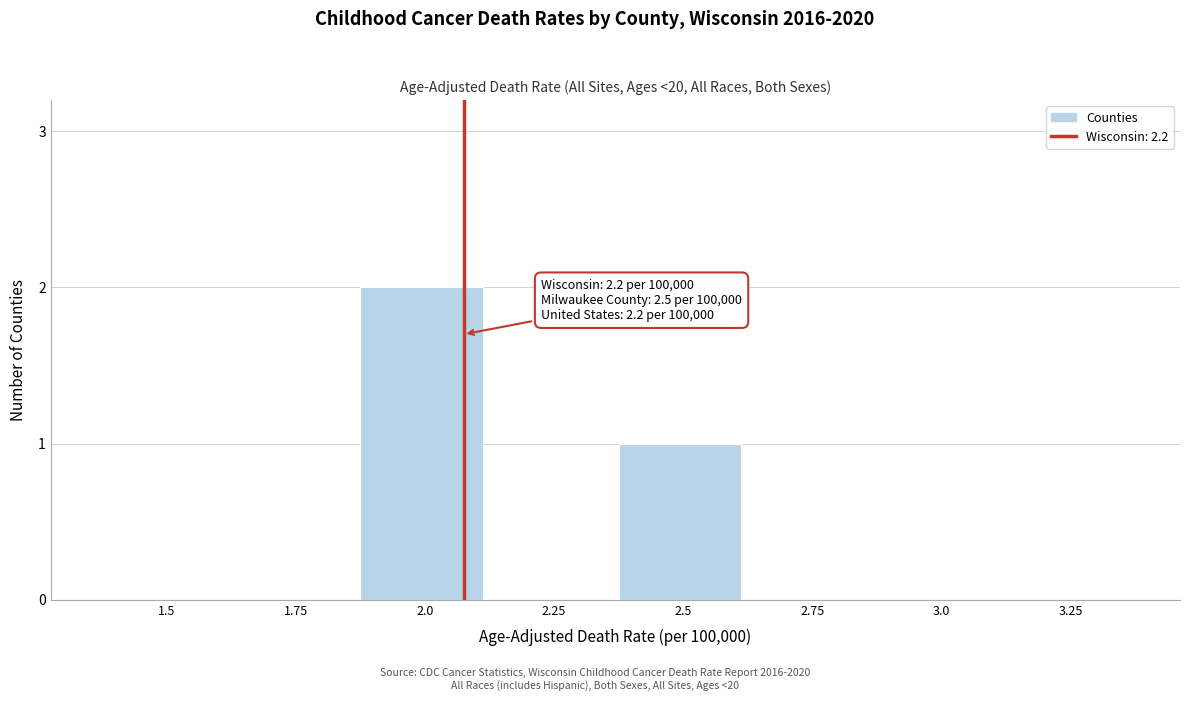

Reading right to left, transcribe all the data shown in this chart.

3.25=0	3.0=0	2.75=0	2.5=1	2.25=0	2.0=2	1.75=0	1.5=0